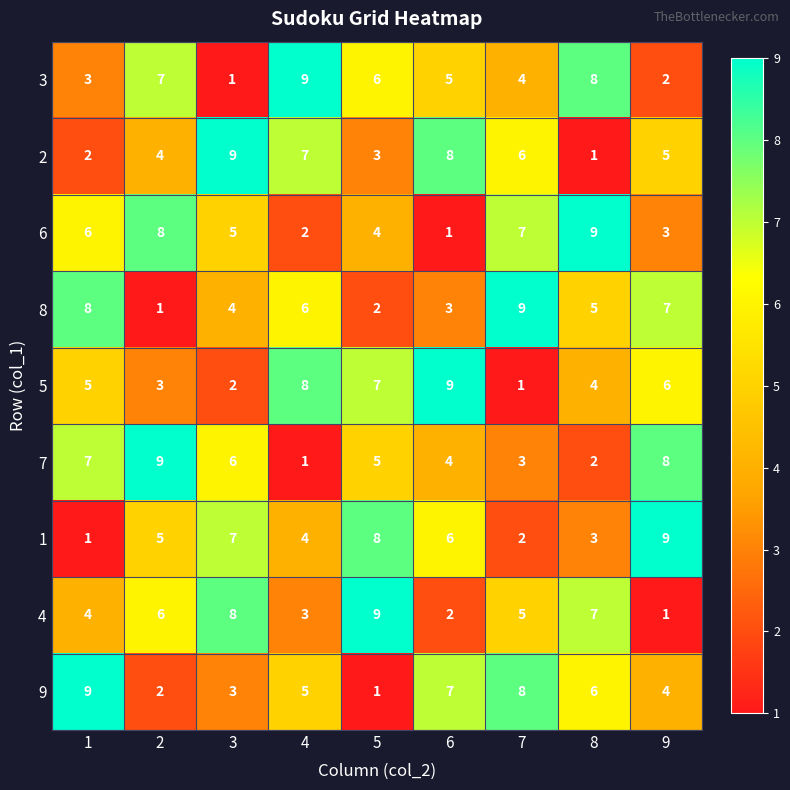

What is the total value across all series at 8?

45